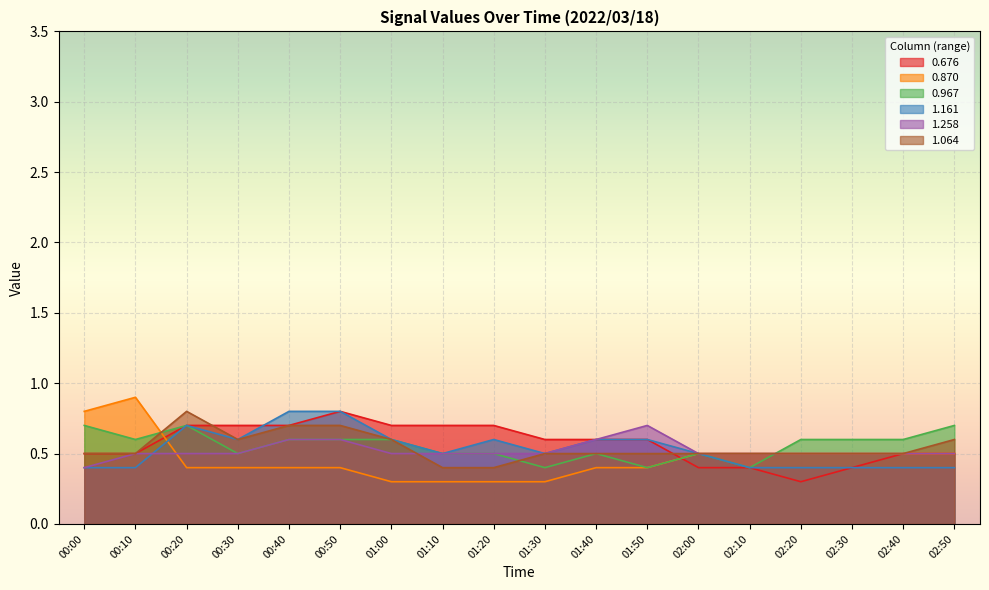

What is the sum of all 1.064 values?

9.8